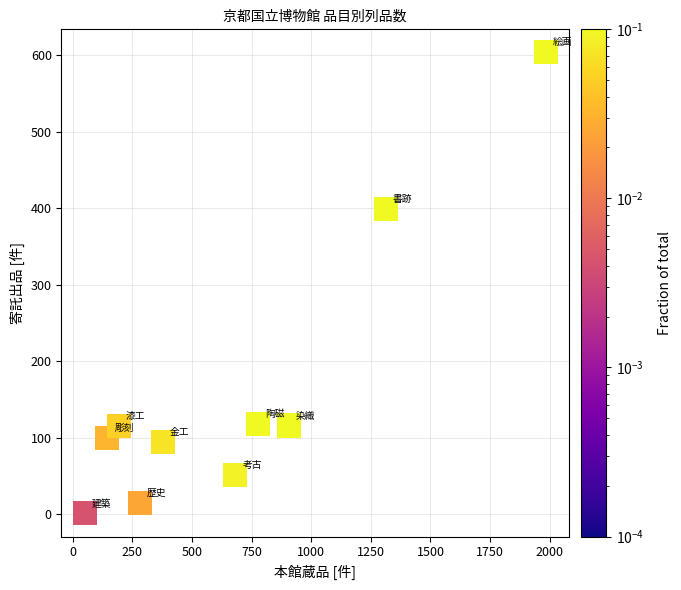

What is the average X value?

671